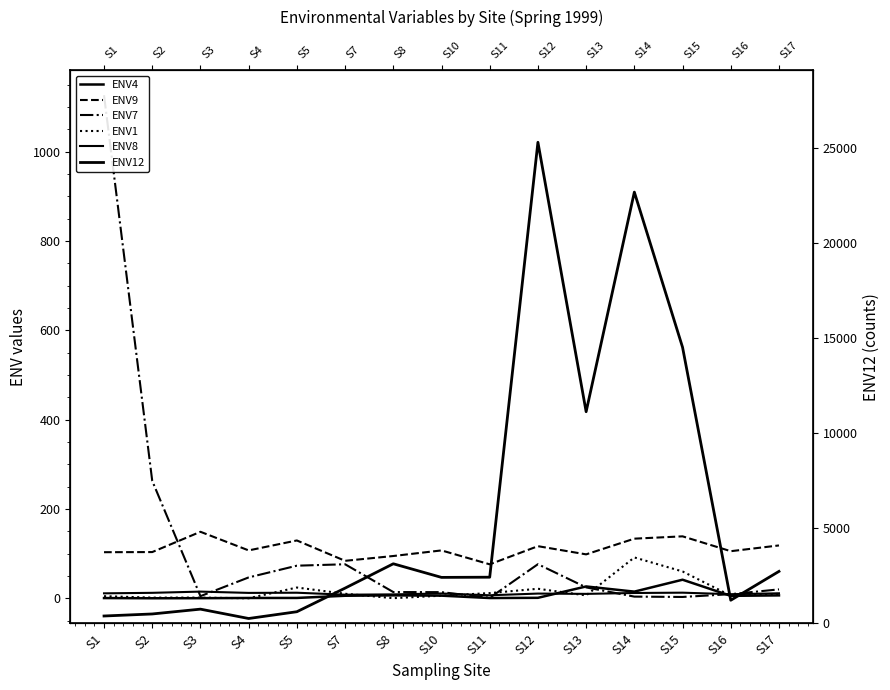

Which series has the largest total across all categories?

ENV12